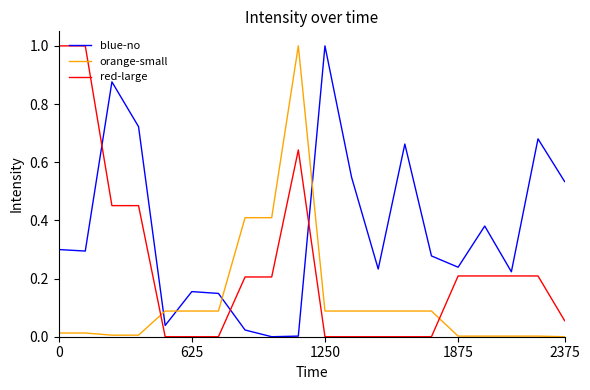

What is the greatest value displayed?

1.0